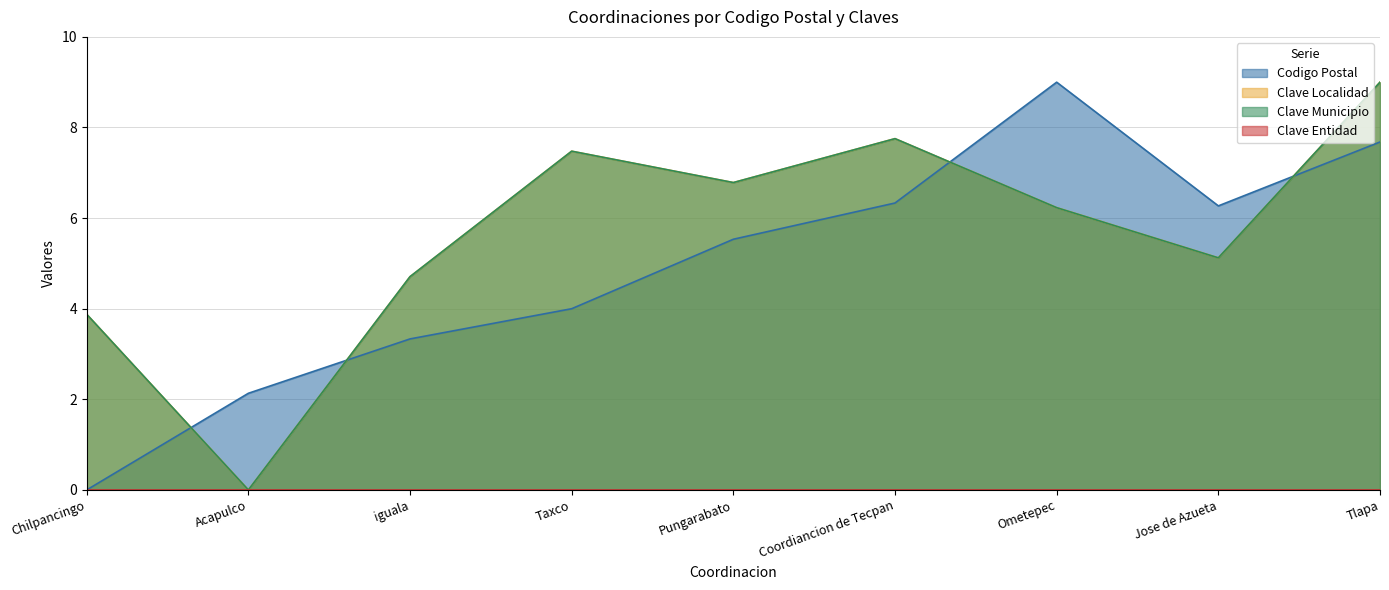

In Codigo Postal, how many points are higher than both neighbors (excluding endpoints)?

1